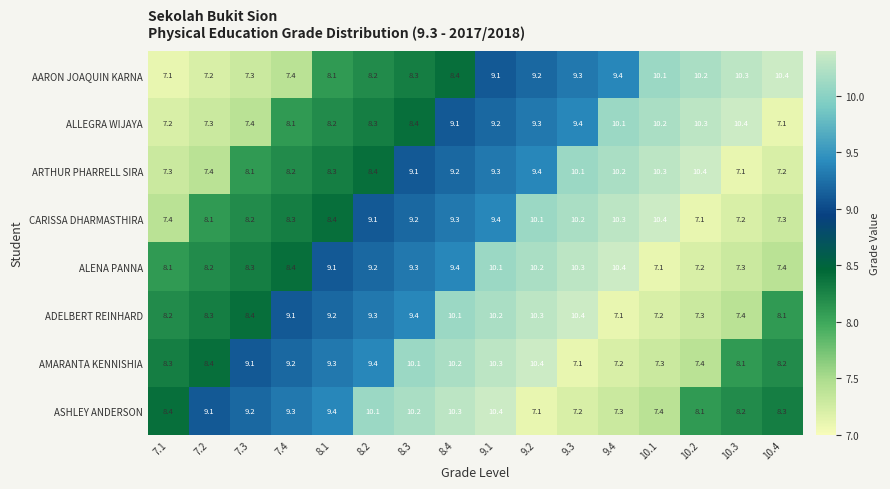

What is the minimum value shown in the chart?

7.1